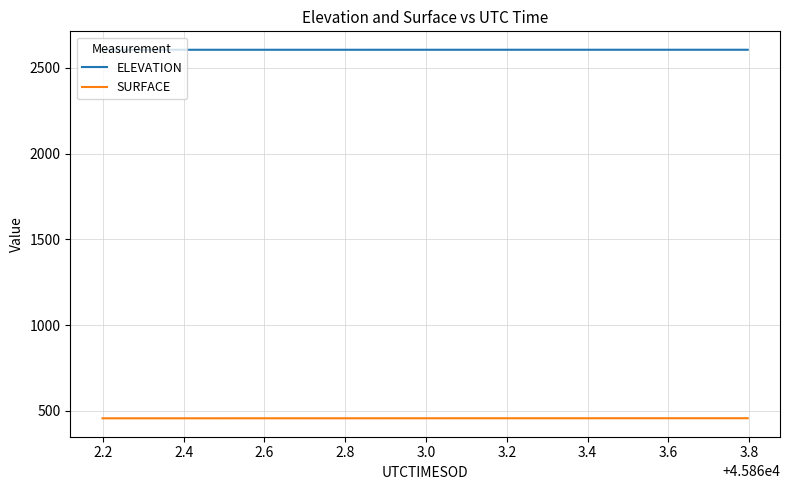

What is the difference between the second highest and minimum values in the ELEVATION series?

0.1